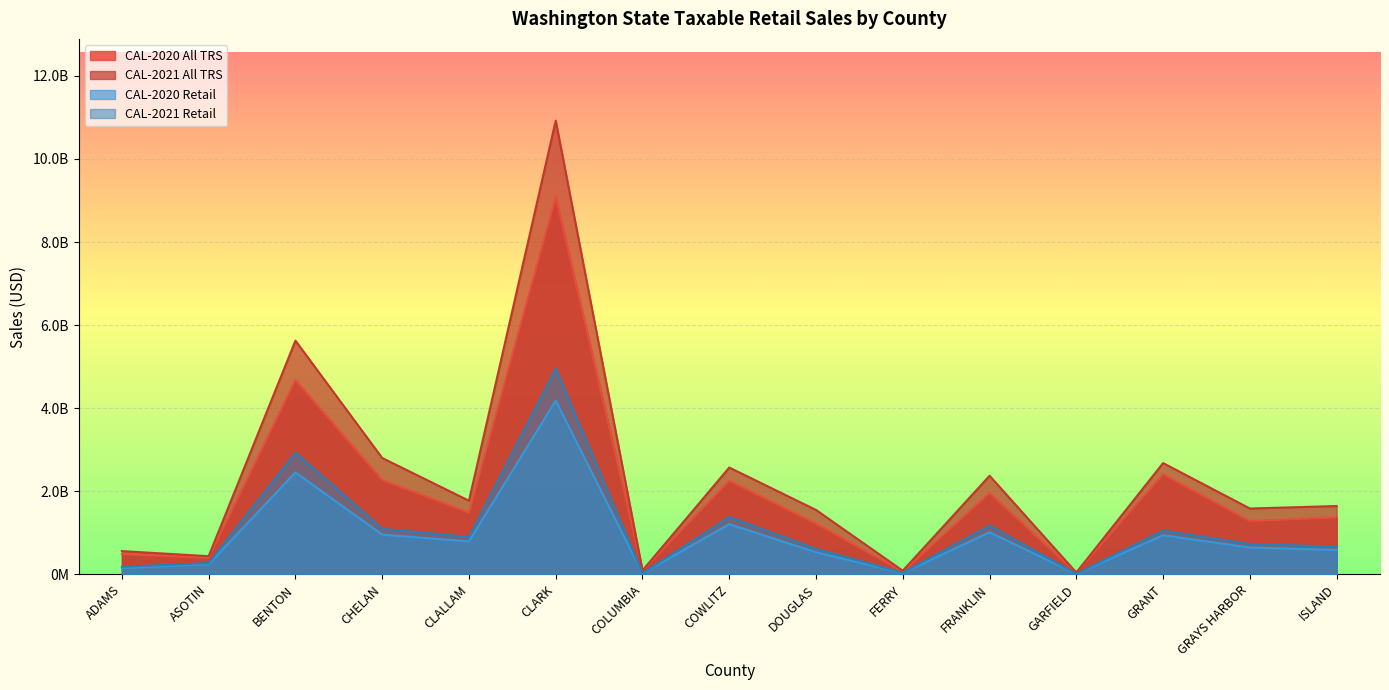

True or false: CAL-2020 Retail and CAL-2021 All TRS cross at least once.

False